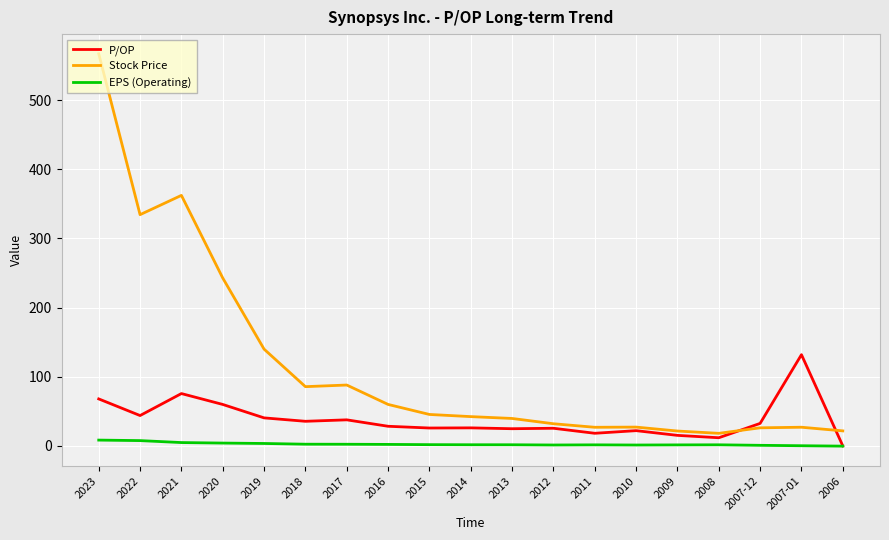

True or false: EPS (Operating) has more than 1 interior local peaks.

True